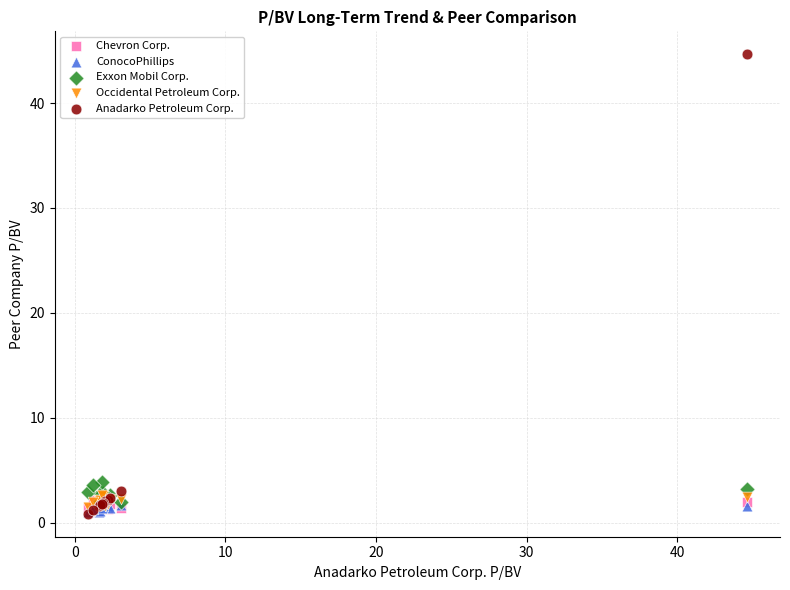

What are all the series names shown in the legend?

Chevron Corp., ConocoPhillips, Exxon Mobil Corp., Occidental Petroleum Corp., Anadarko Petroleum Corp.